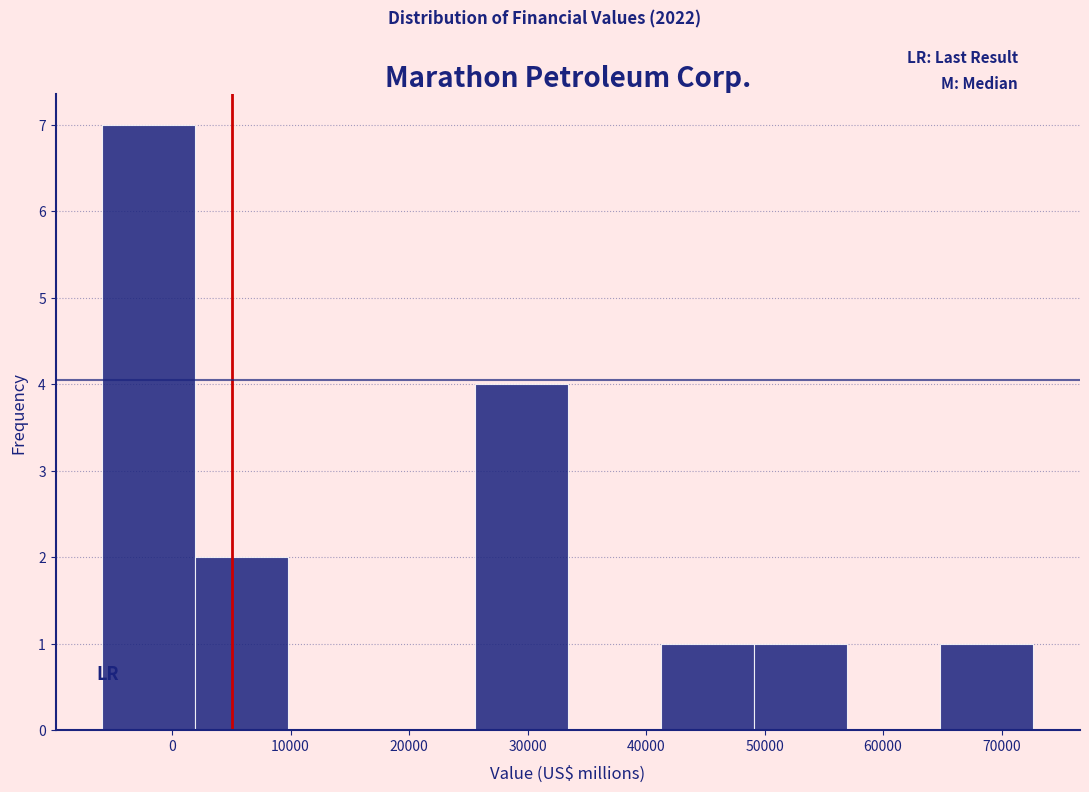

How tall is the bar that spans 2000 to 10000 on the x-axis? Neither the bar edges nor the heights are printed on the chart, so give them approximately, as read against the axes.

2